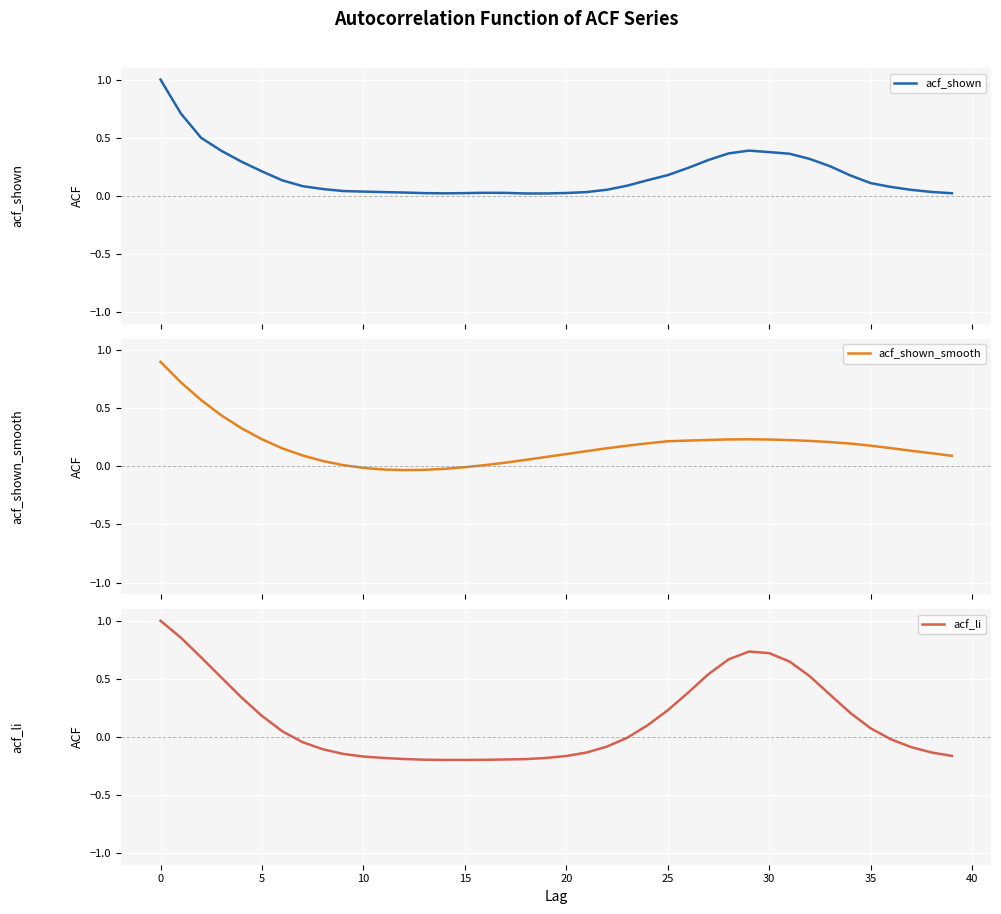

At which category does acf_shown reach its first local valley?

14